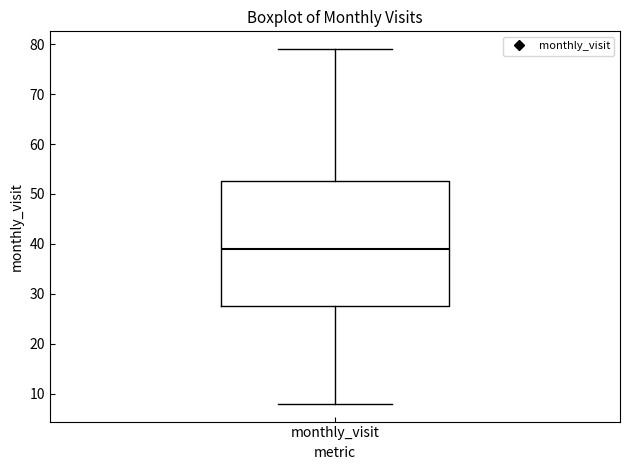

Transcribe this box plot: give where the median line is, the range the box spans, and where the two whiskers end, as read against the y-axis. The values are not printed on the chart, so give them approximately, as read against the axis.

median 39, box 28 to 53, whiskers 8 to 79